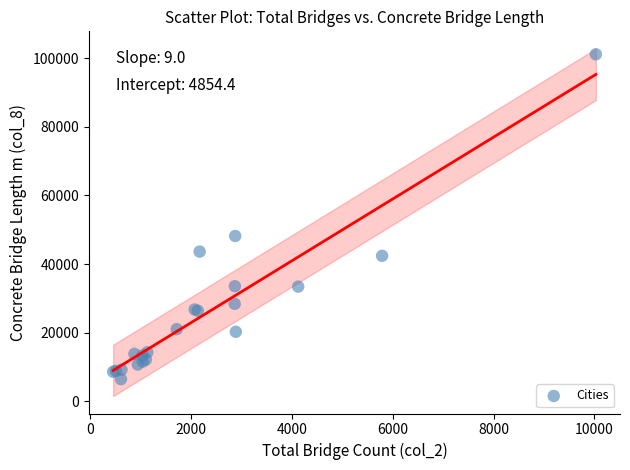

What Y value in the scatter plot is closest to 53800?

48175